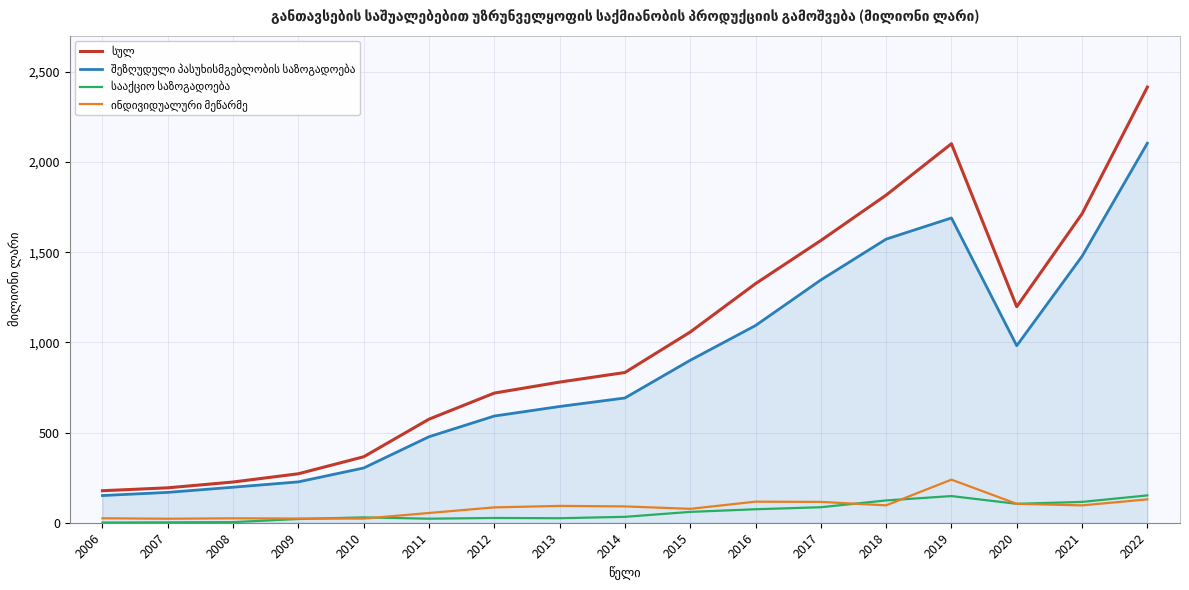

At which category is the sum across all series the highest?

2022